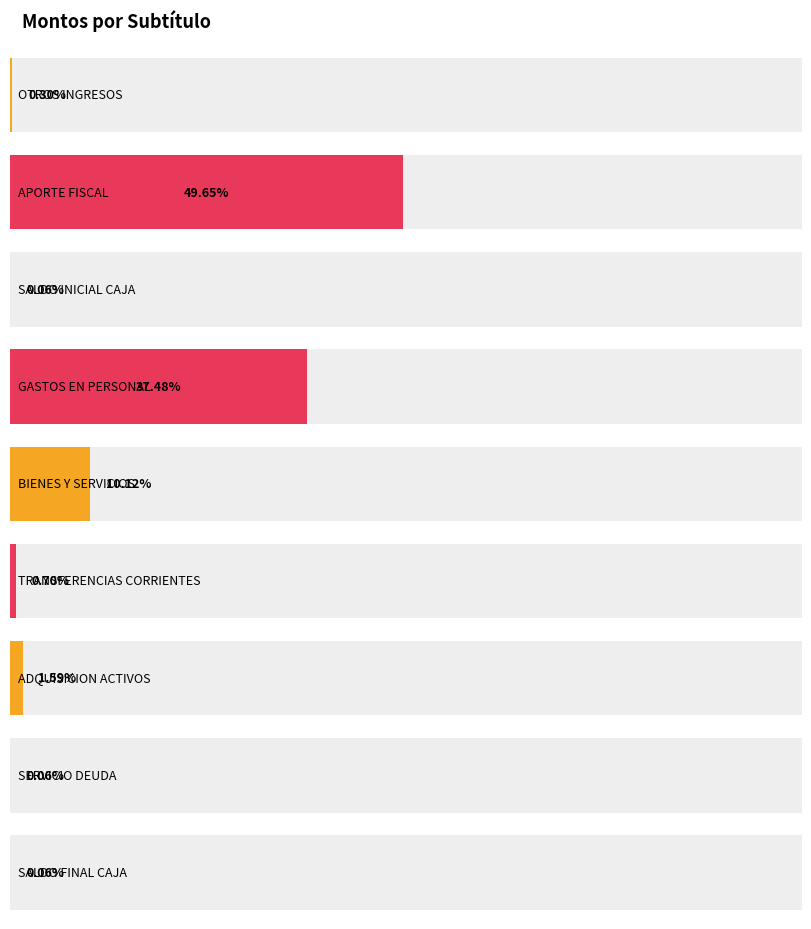

What is the label of the 8th bar from the left?

SERVICIO DE LA DEUDA